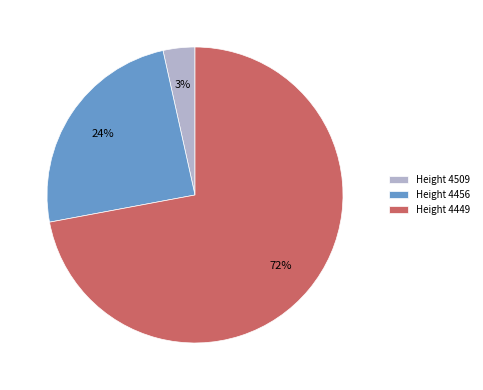

The Height 4509 slice represents 17% of the pie. True or false?

False